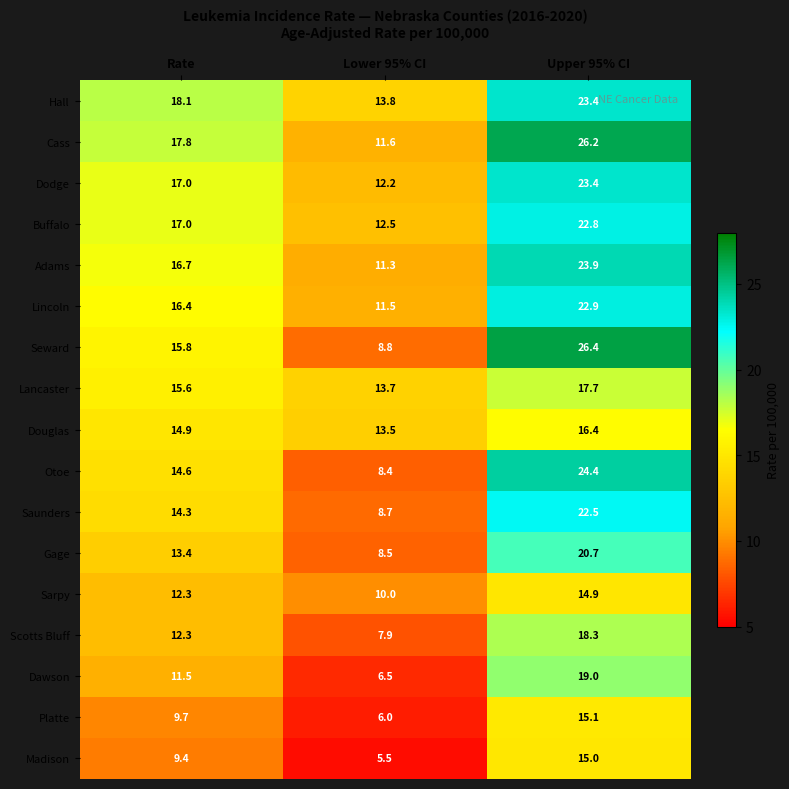

Between Rate and Upper 95% CI, which series saw the biggest shift?

Seward